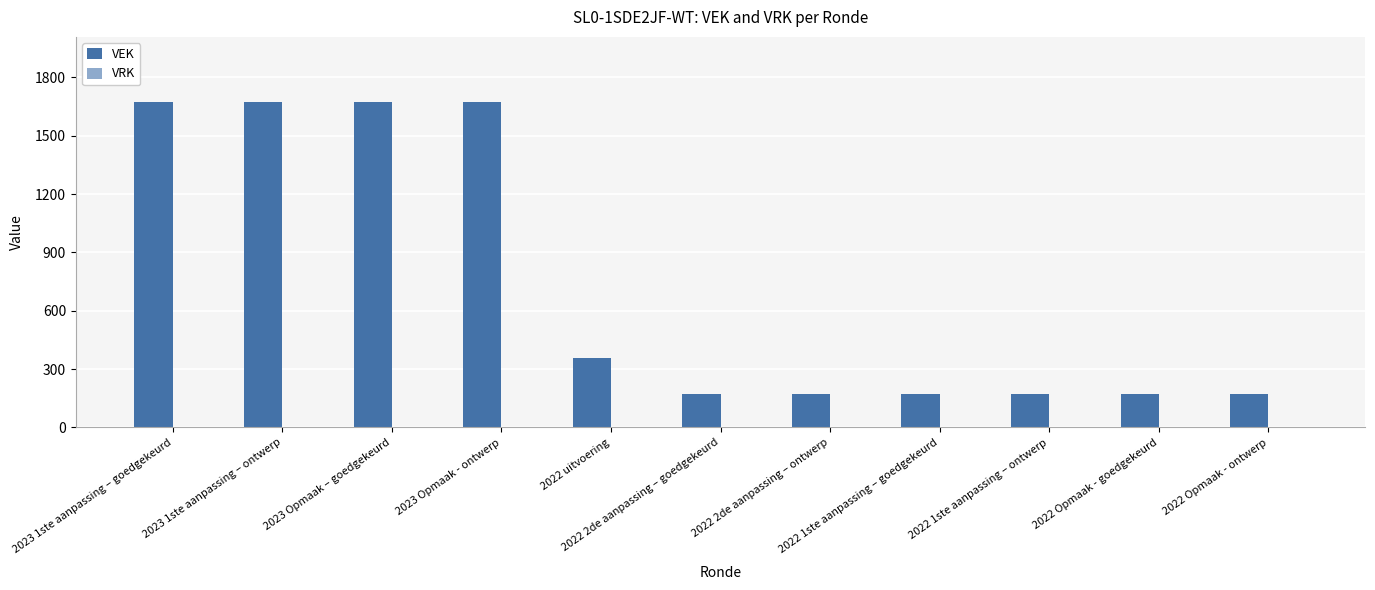

What is the average value?

735